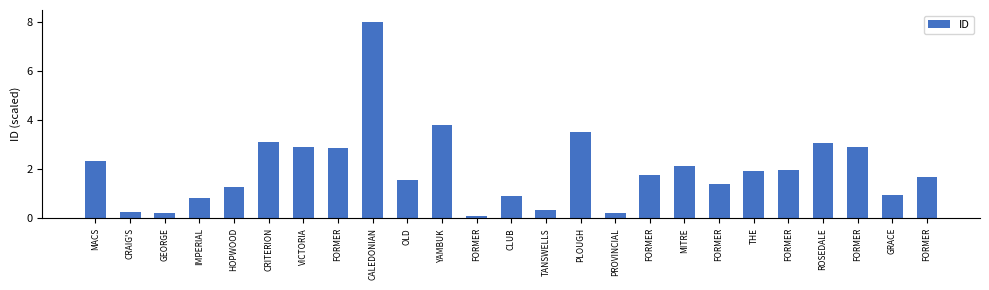

How many distinct data groups are displayed?

1